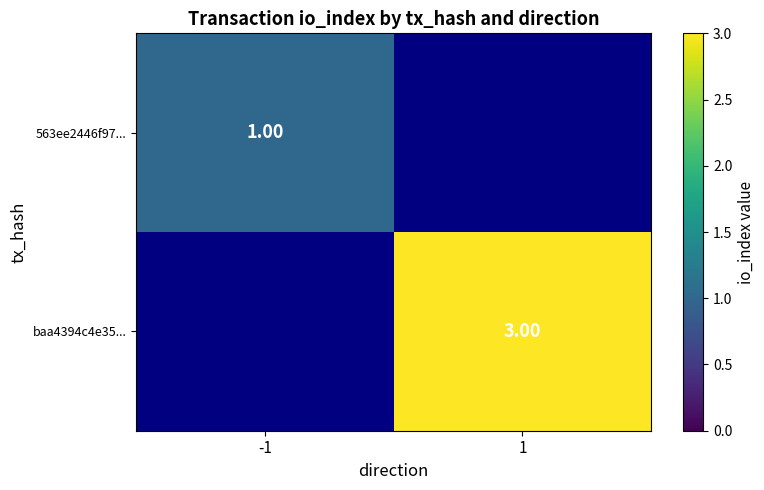

Is the value of baa4394c4e35... at 1 greater than the value of 563ee2446f97... at -1?

Yes